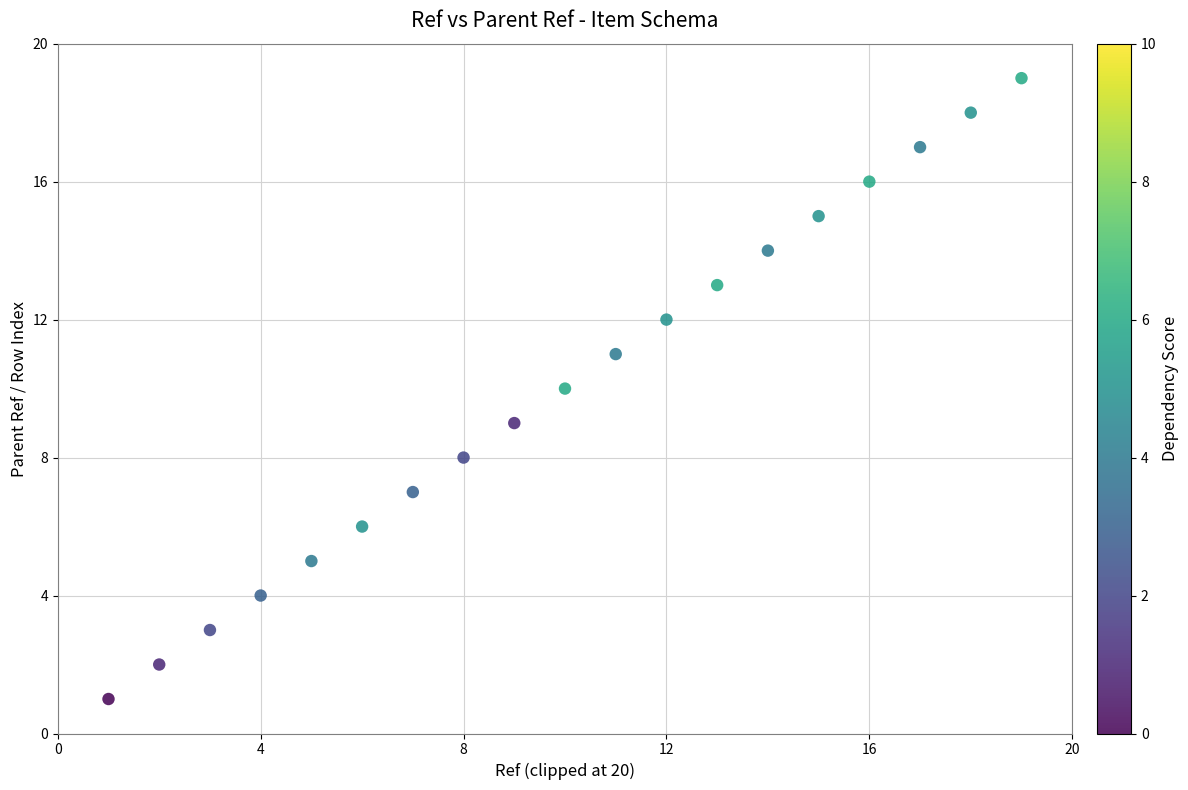

What is the range of Y values (max minus min)?

18